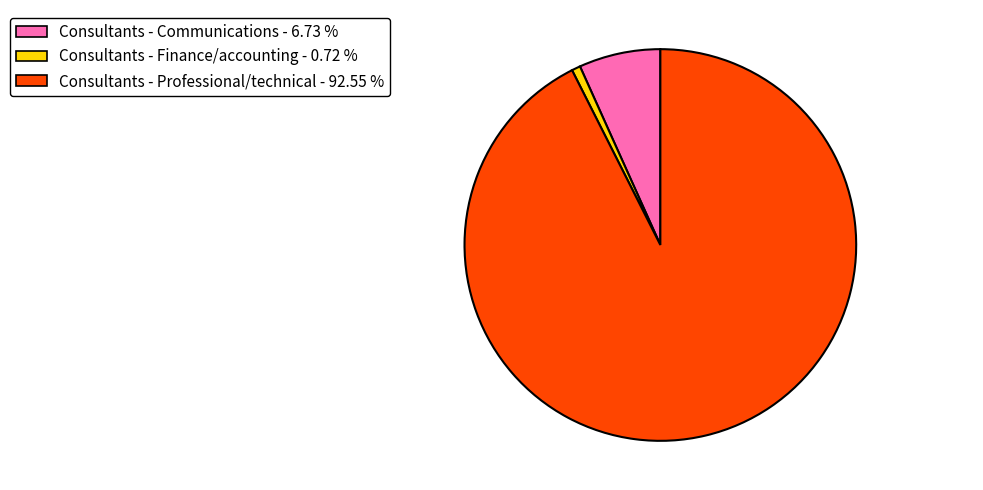

What is the largest slice in the pie chart?

Consultants - Professional/technical